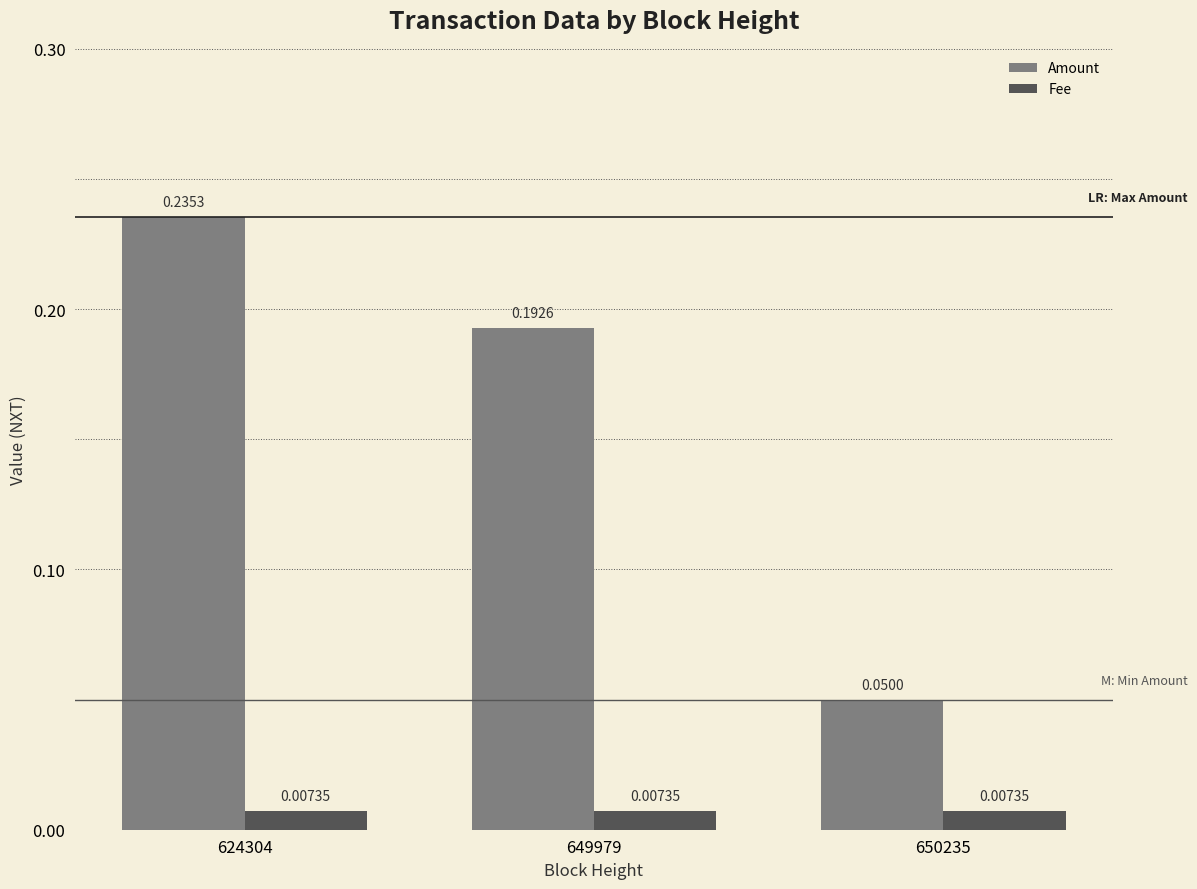

Rank the series by their average value, from highest to lowest.

Amount, Fee